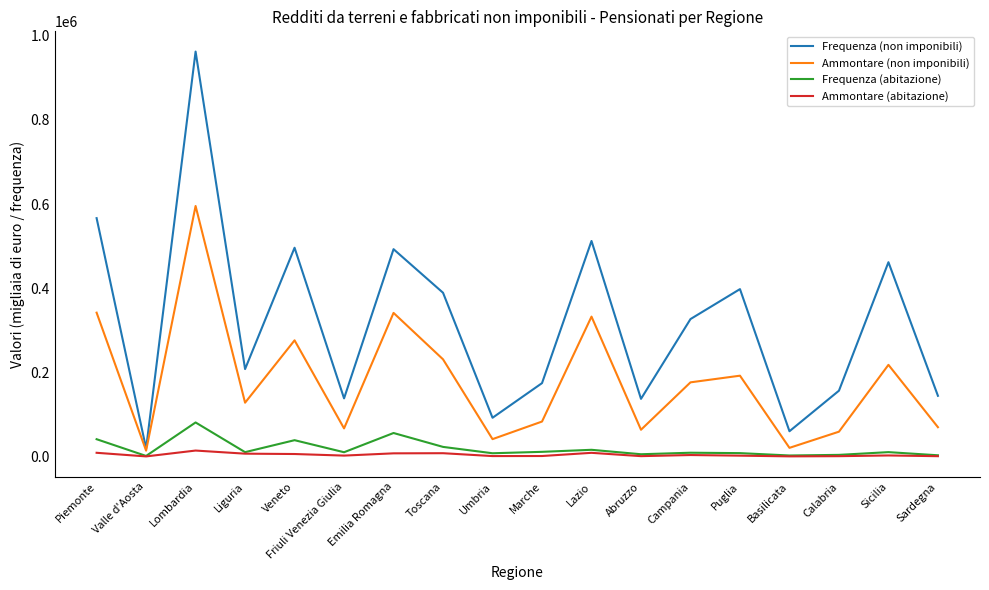

What is the maximum value for Ammontare (non imponibili)?

595435